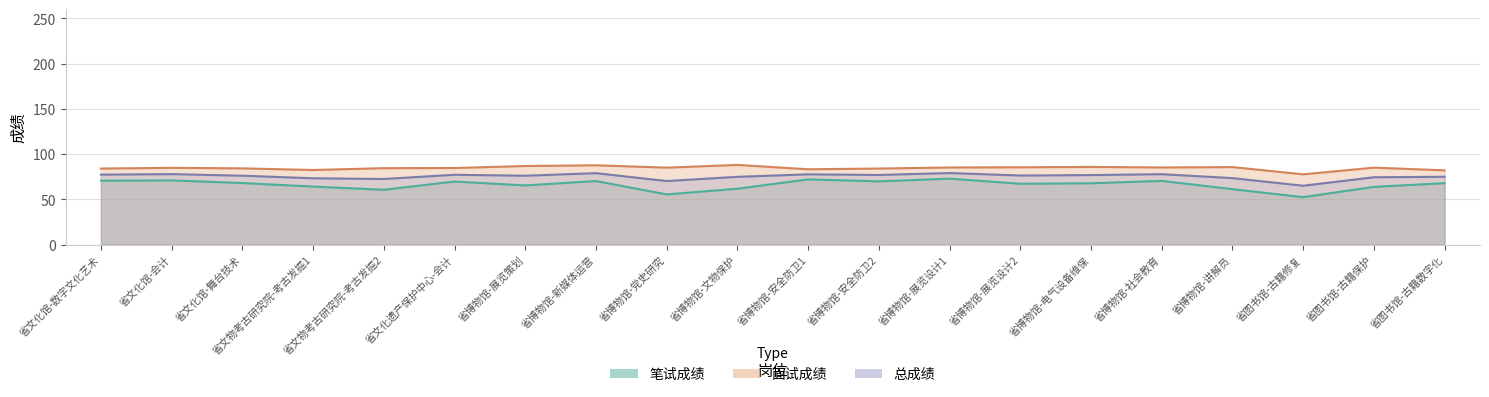

How many values in the 面试成绩 series are below 85?

10